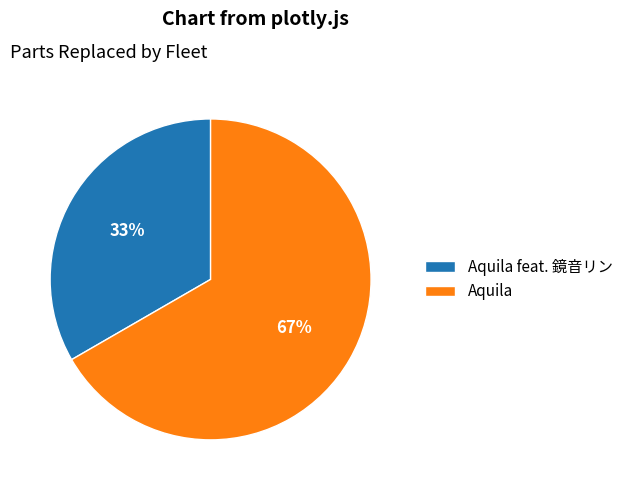

Which slice is the largest?

Aquila